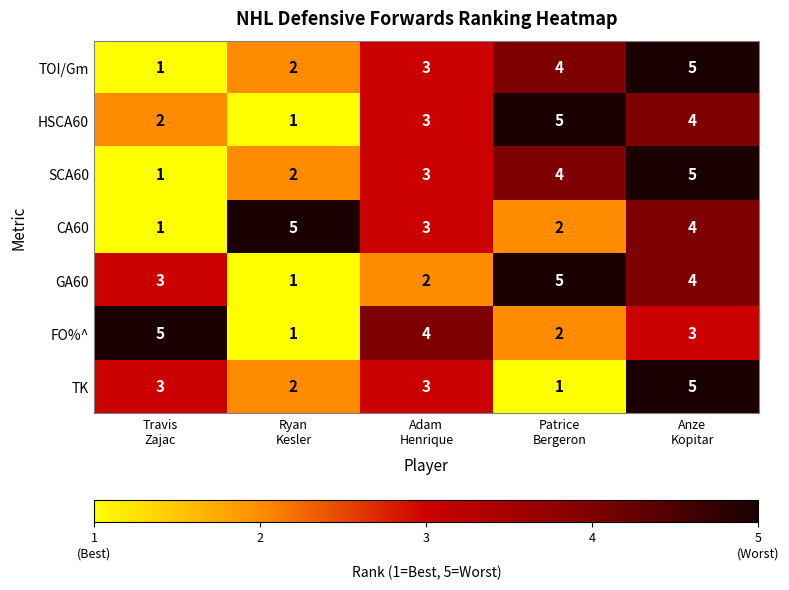

What is the spread (max minus min) of values at Anze
Kopitar?

2